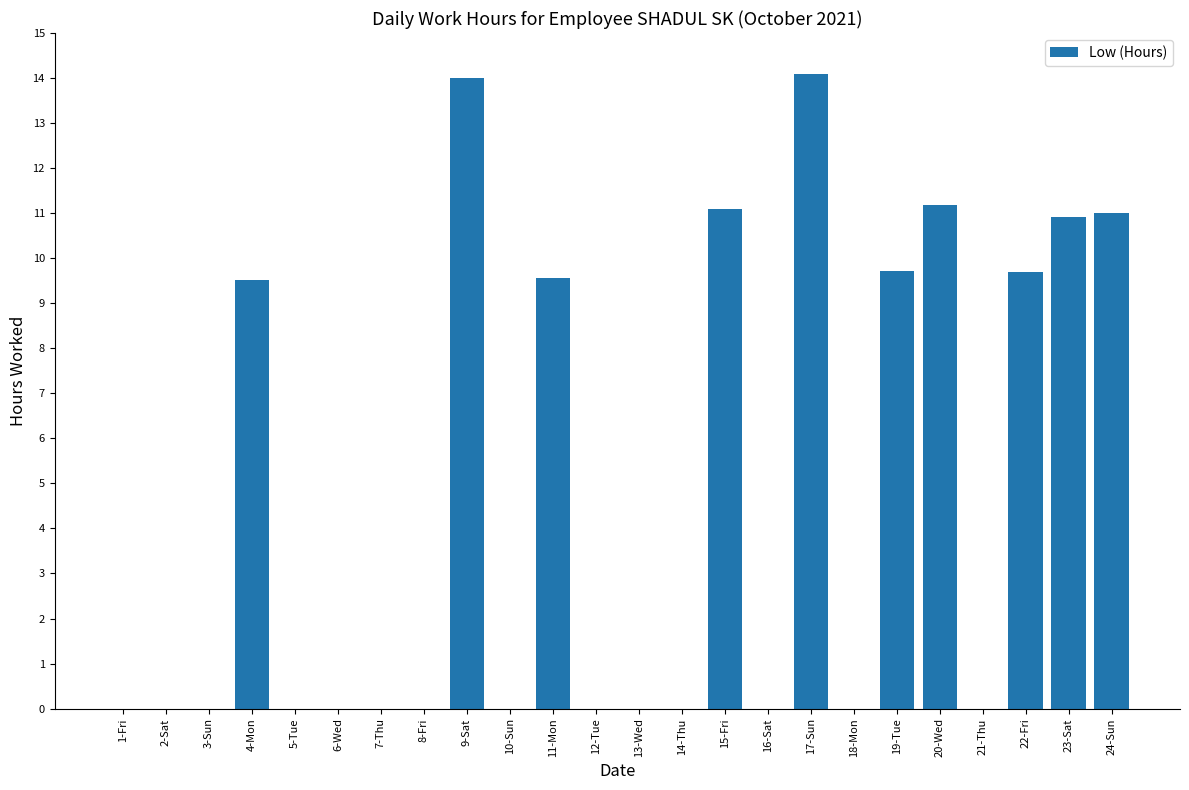

Is it true that the value at 2-Sat is -7.8?

False